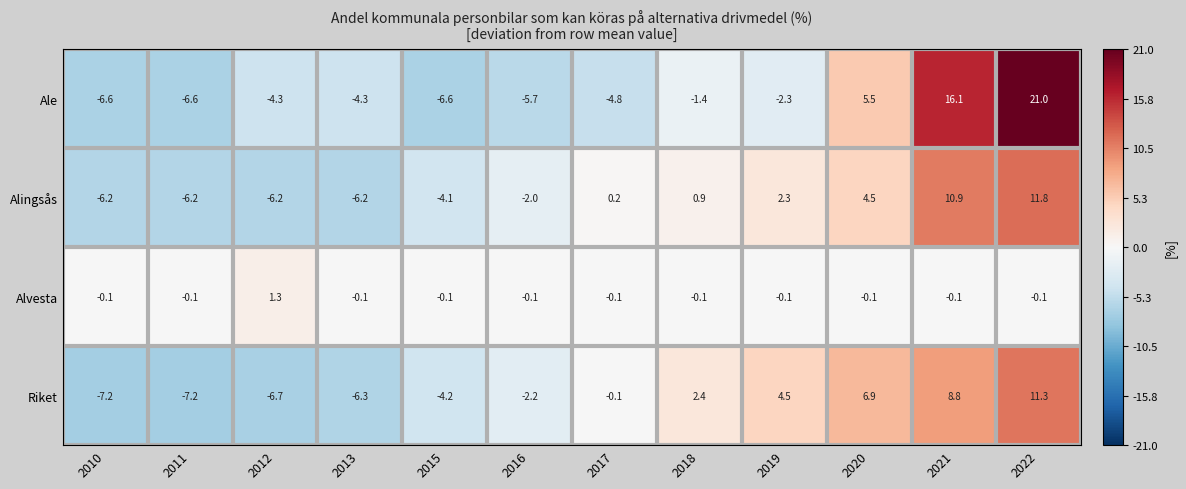

At 2012, list the series in order from largest to smallest.

Alvesta, Ale, Alingsås, Riket